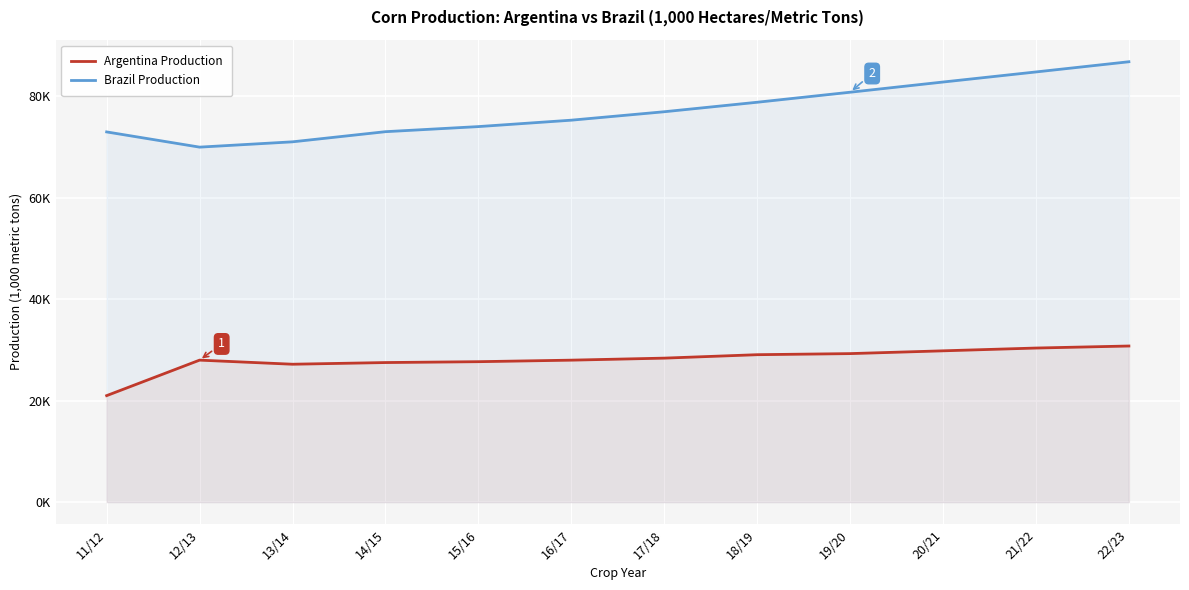

True or false: Brazil Production has more than 1 points higher than both neighbors.

False